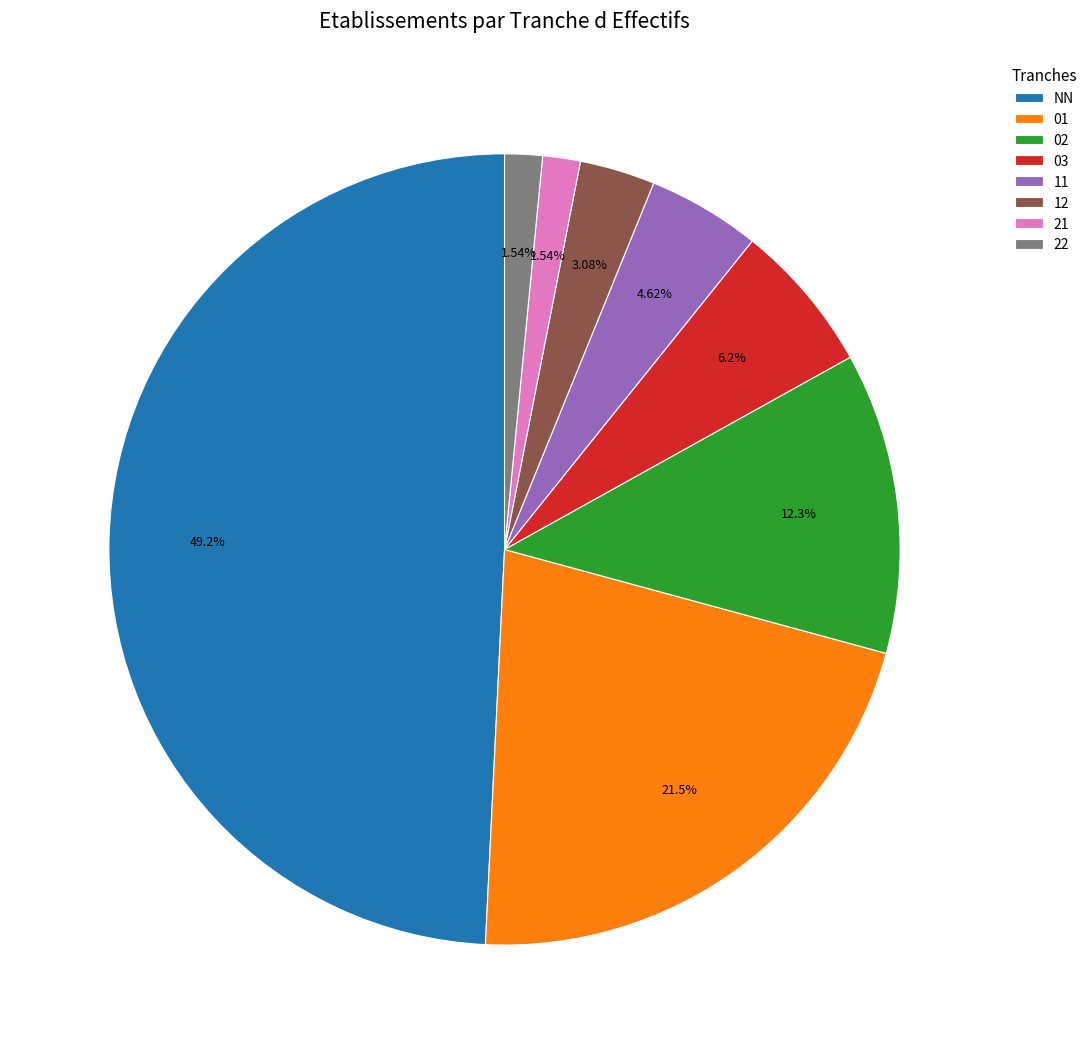

Do 11 and NN together represent more than half of the pie?

Yes